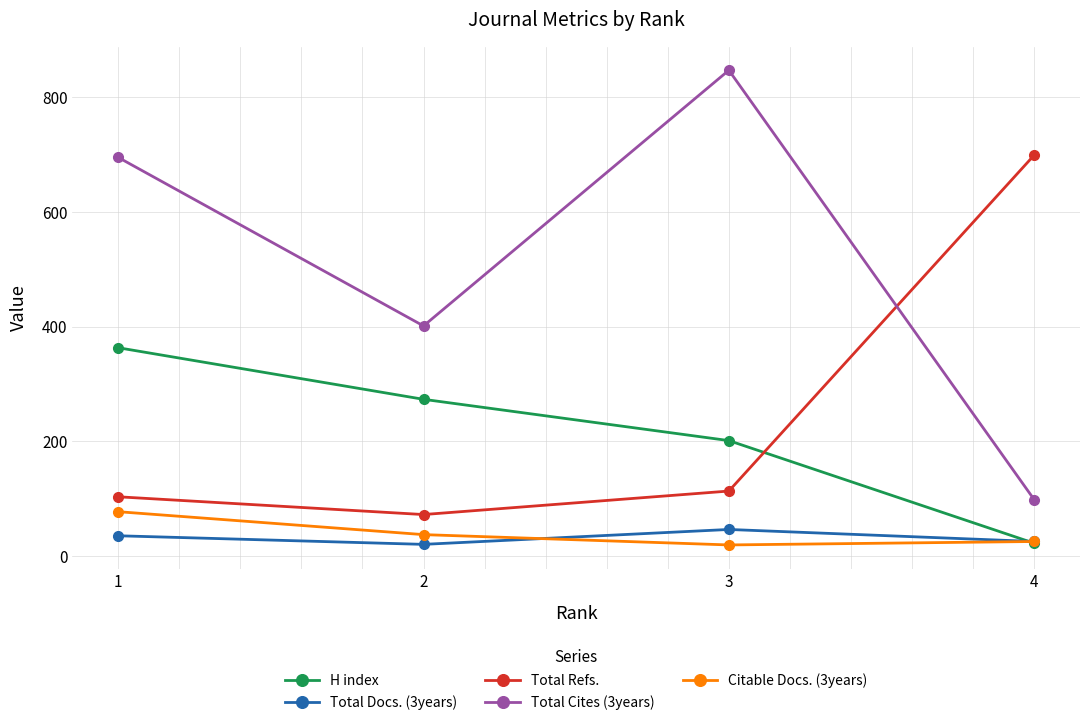

What are all the series names shown in the legend?

H index, Total Docs. (3years), Total Refs., Total Cites (3years), Citable Docs. (3years)